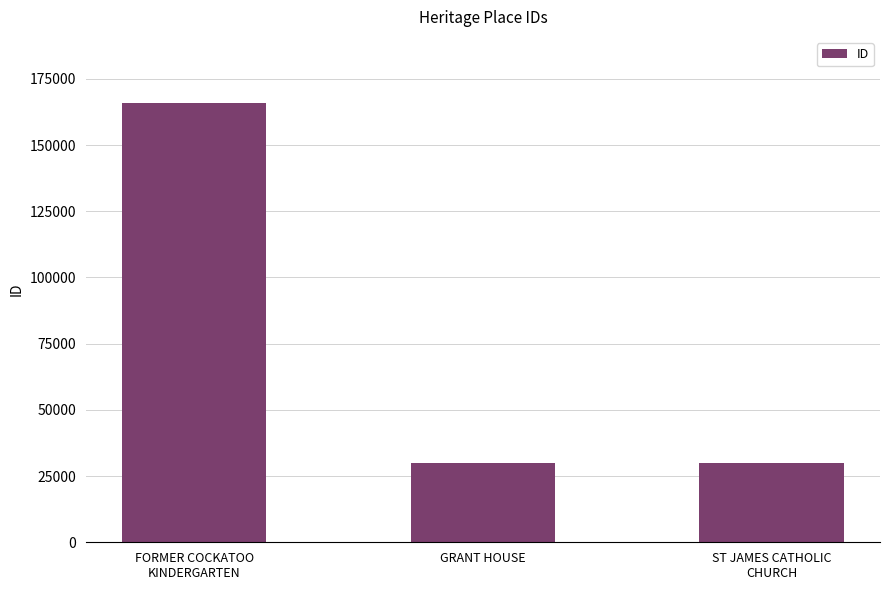

How many data points are less than 30127?

1